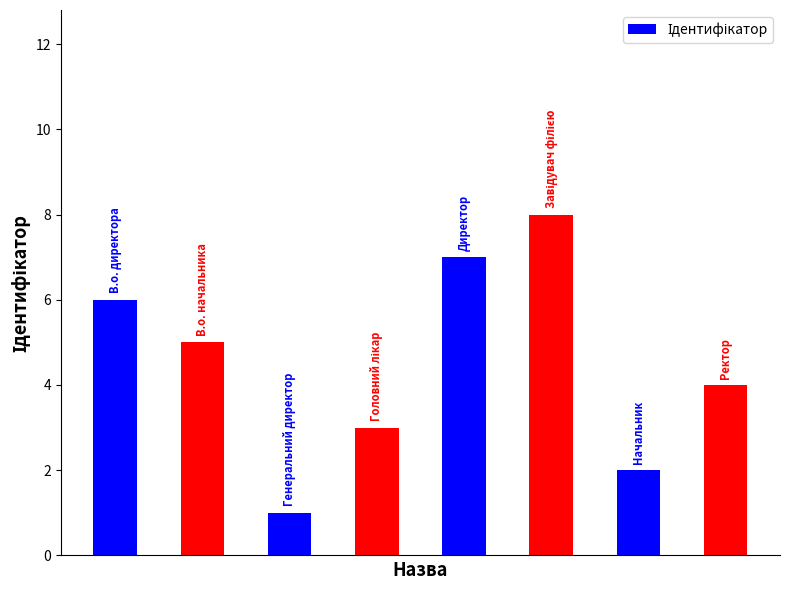

What is the value of the 7th bar from the left?

2